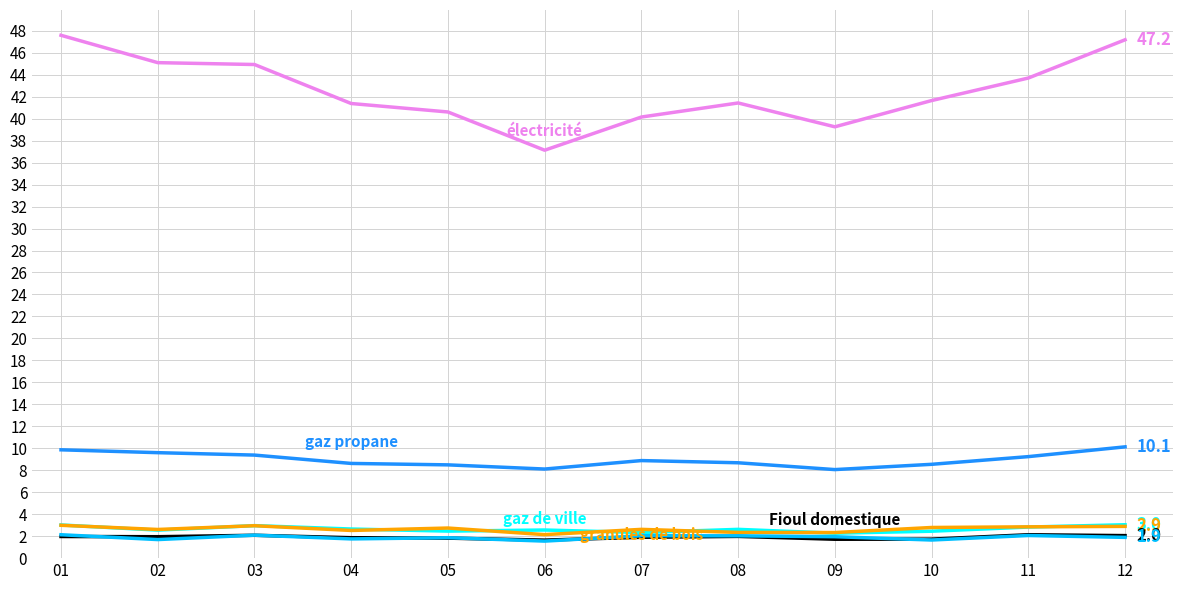

What is the spread (max minus min) of values at 05?

38.8